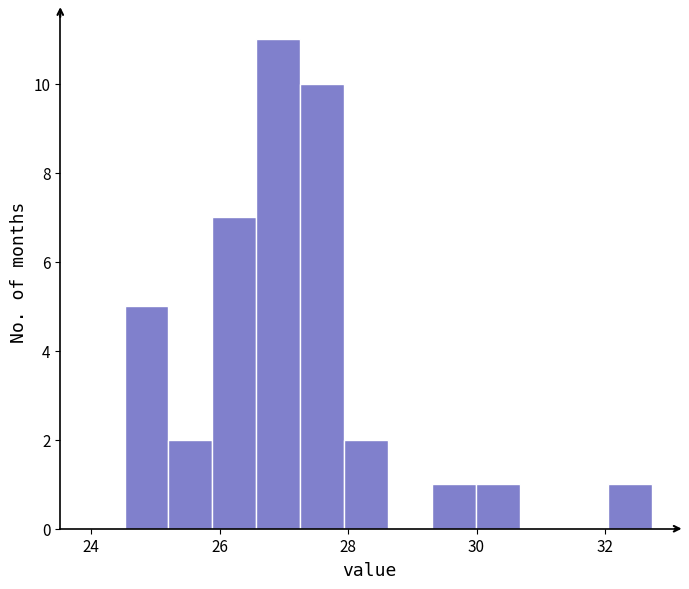

Around what value on the x-axis is the tallest bar? Give the approximate position of its centre, as read against the axis.

27.0